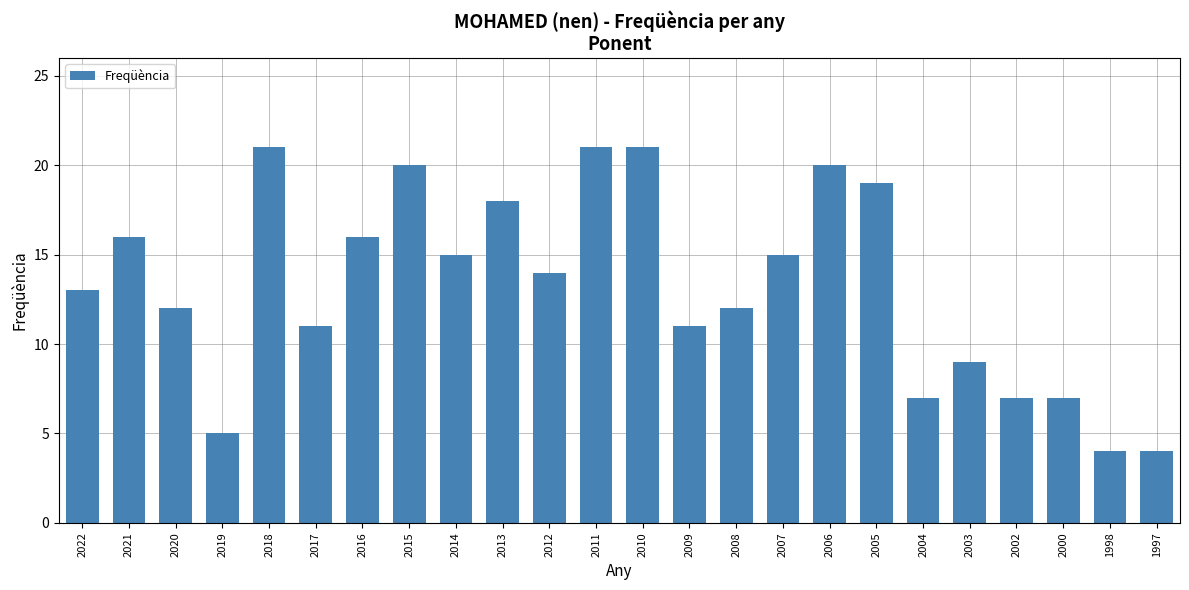

What is the sum of all values?

318